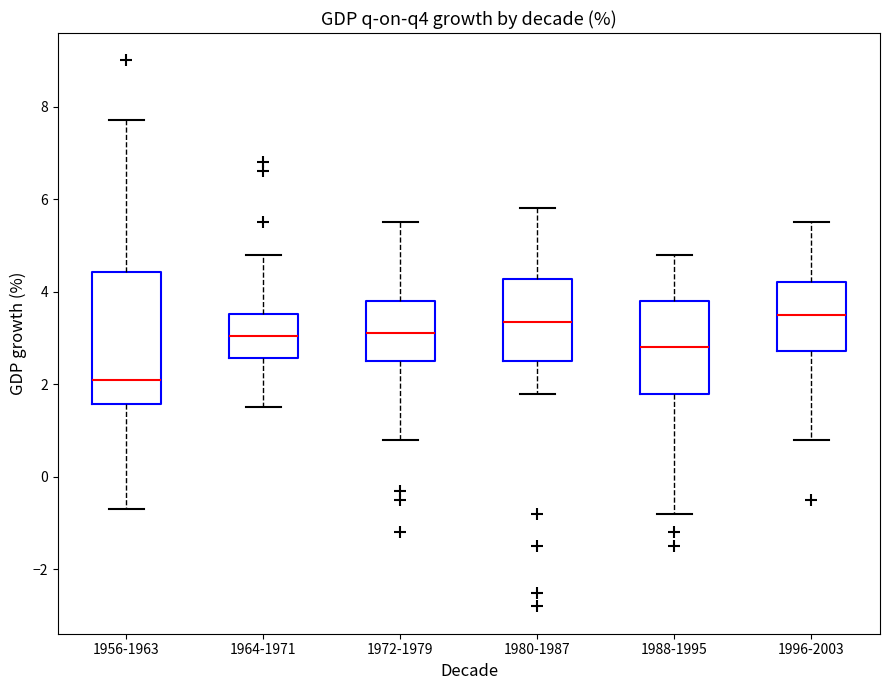

Reading left to right, read every box against the y-axis: the position of its median line, the range the box covers, and the ends of its whiskers. The values are not printed on the chart, so give them approximately, as read against the axis.

1956-1963: median 2.2, box 1.6 to 4.4, whiskers -0.6 to 7.8
1964-1971: median 3.0, box 2.6 to 3.6, whiskers 1.6 to 4.8
1972-1979: median 3.2, box 2.6 to 3.8, whiskers 0.8 to 5.6
1980-1987: median 3.4, box 2.6 to 4.2, whiskers 1.8 to 5.8
1988-1995: median 2.8, box 1.8 to 3.8, whiskers -0.8 to 4.8
1996-2003: median 3.6, box 2.8 to 4.2, whiskers 0.8 to 5.6